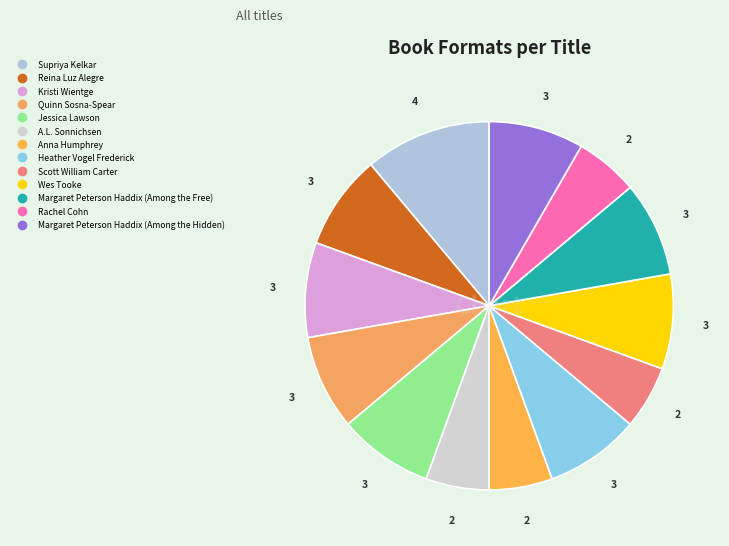

What percentage is the Heather Vogel Frederick slice, to the nearest percent?

8%